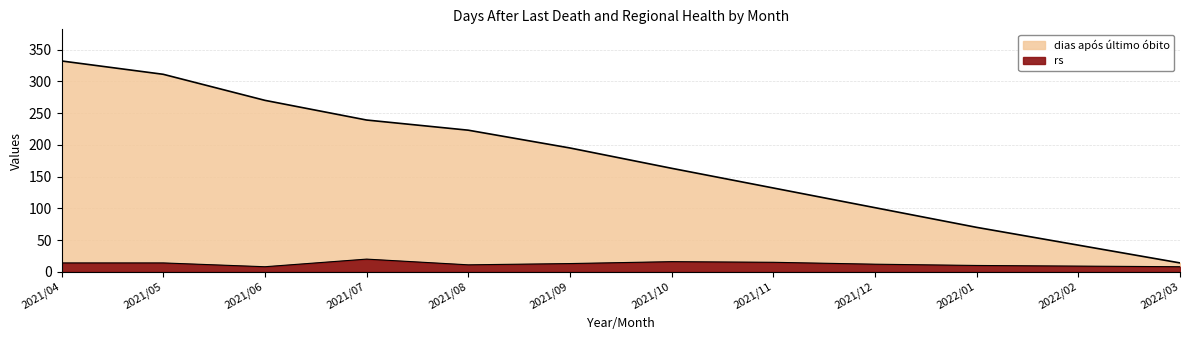

What is the total value across all series at 2021/04?

346